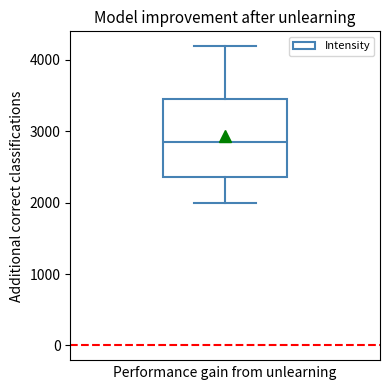

Transcribe this box plot: give where the median line is, the range the box spans, and where the two whiskers end, as read against the y-axis. The values are not printed on the chart, so give them approximately, as read against the axis.

median 2800, box 2400 to 3500, whiskers 2000 to 4200